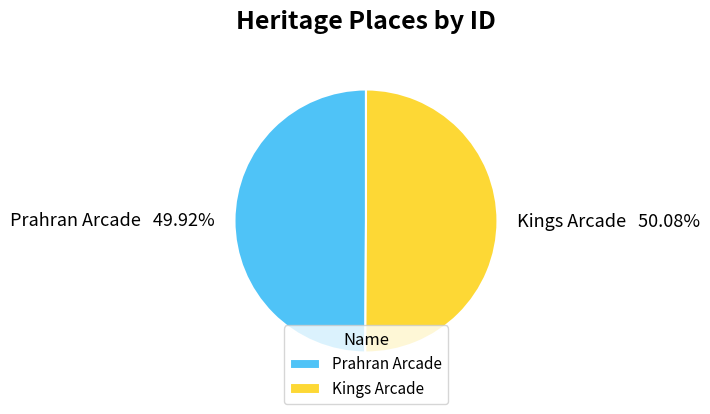

How many segments does this pie chart have?

2